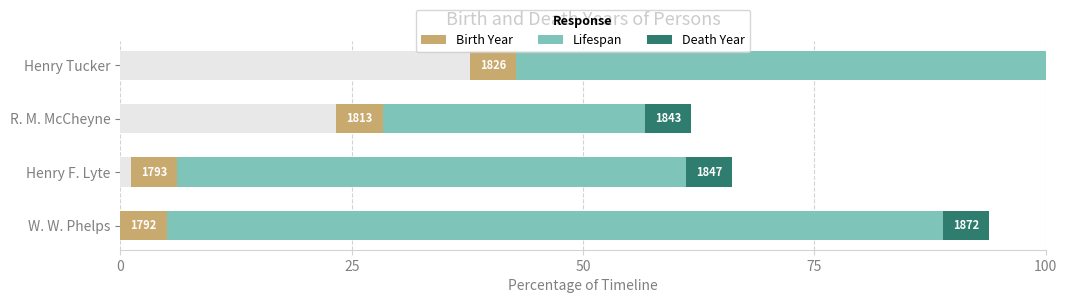

What is the value of the Lifespan bar at the 2nd from the left?

55.0